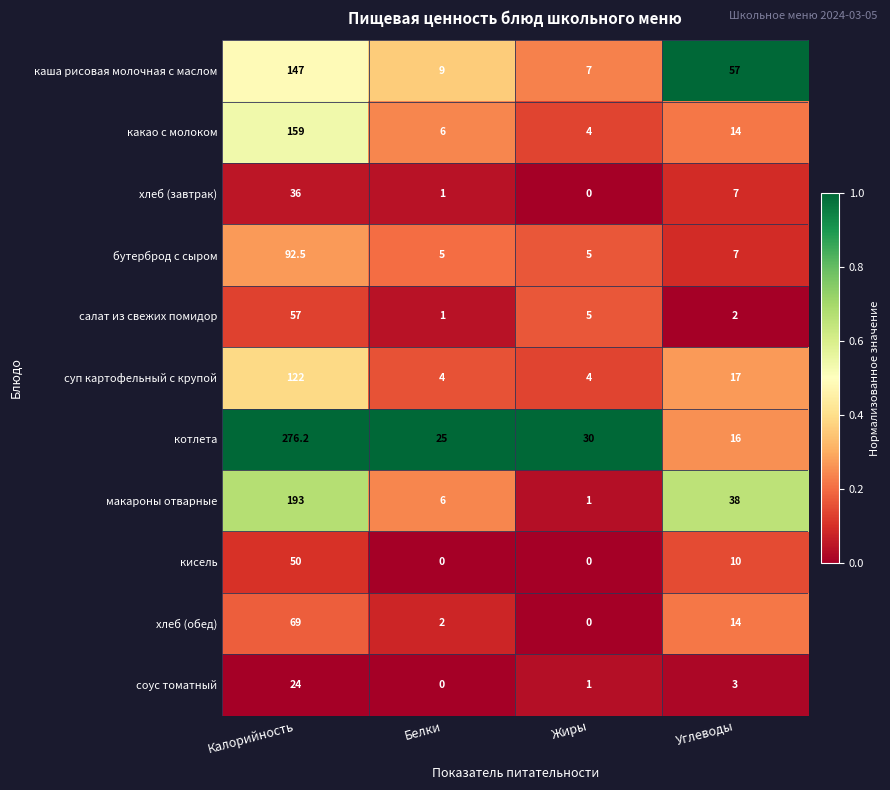

Which series has the widest spread of values?

котлета